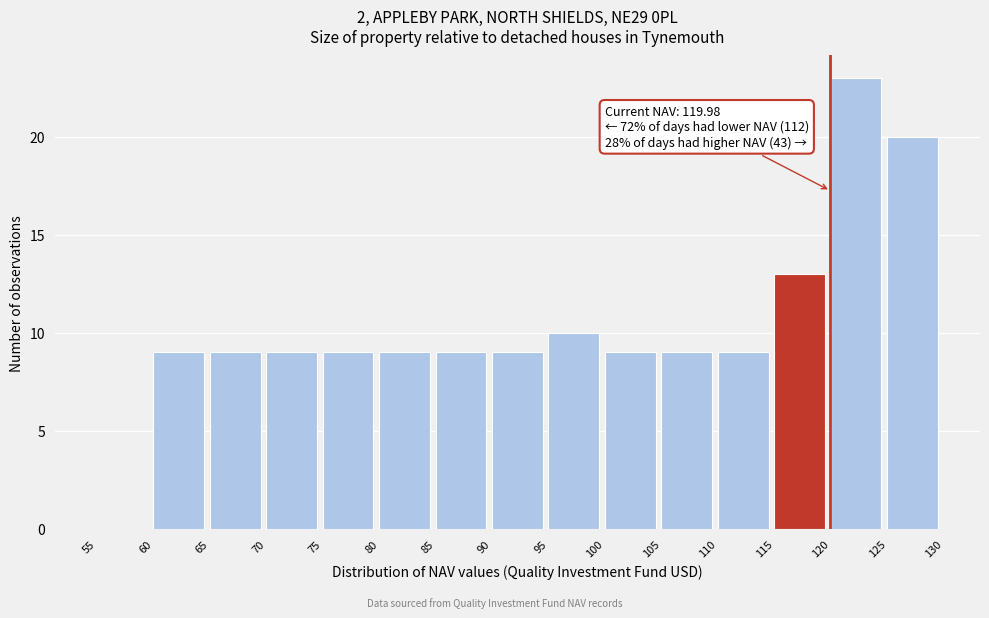

Over which range of the x-axis is the bar tallest?

120 to 125